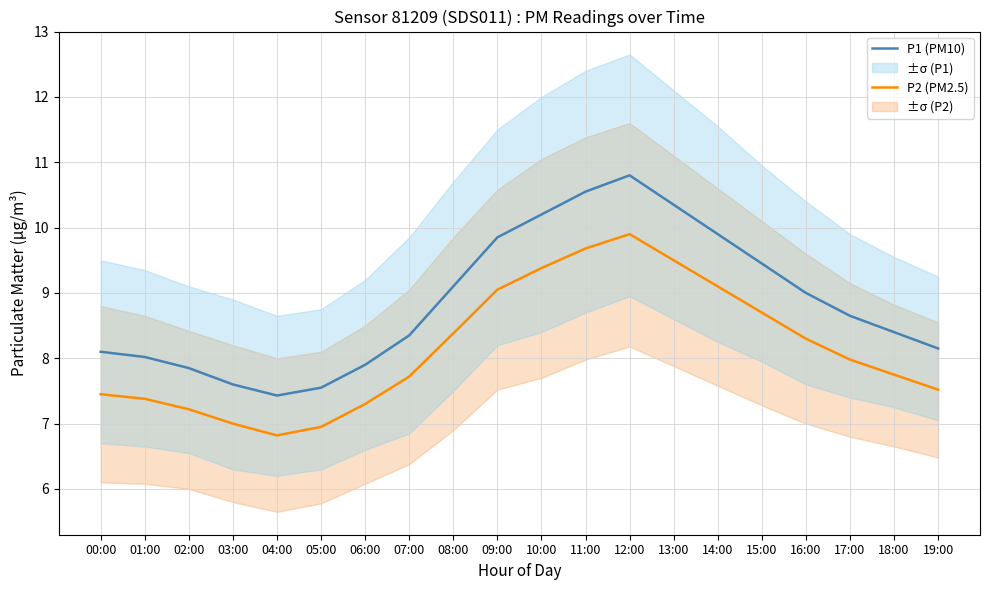

What is the label of the 19th point from the right?

01:00